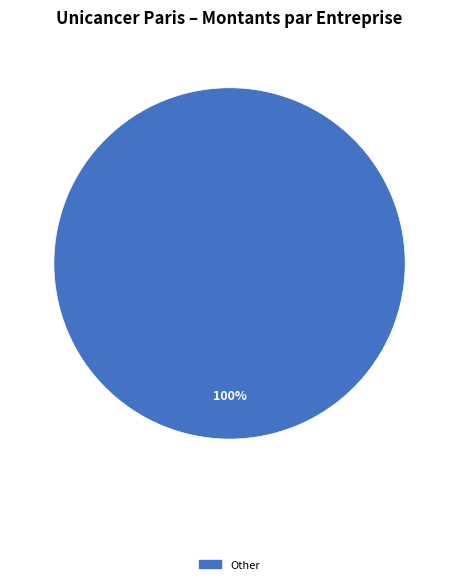

To the nearest percent, what portion does Other represent?

100%